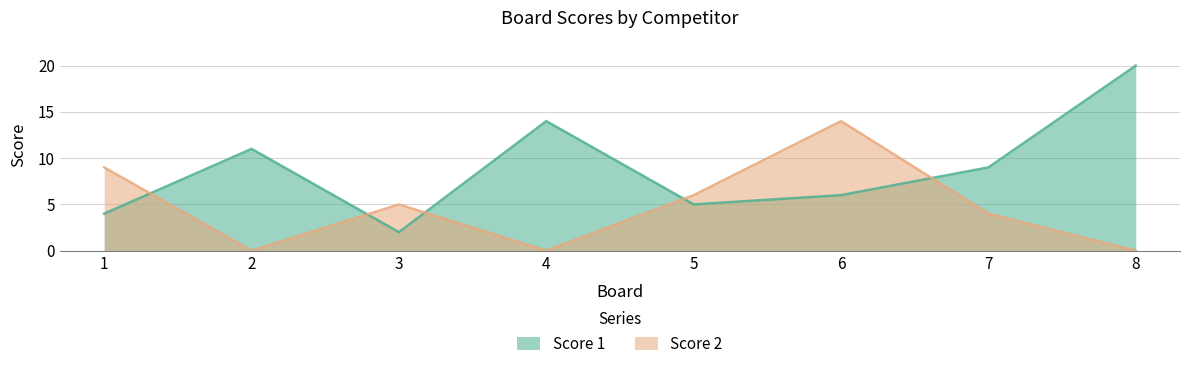

Between 5 and 8, which series saw the biggest shift?

Score 1